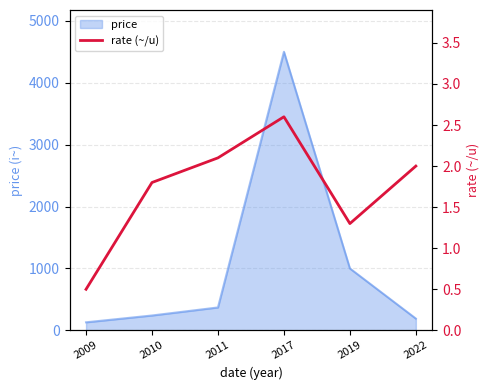

What is the value of the 4th point from the left?

2.6